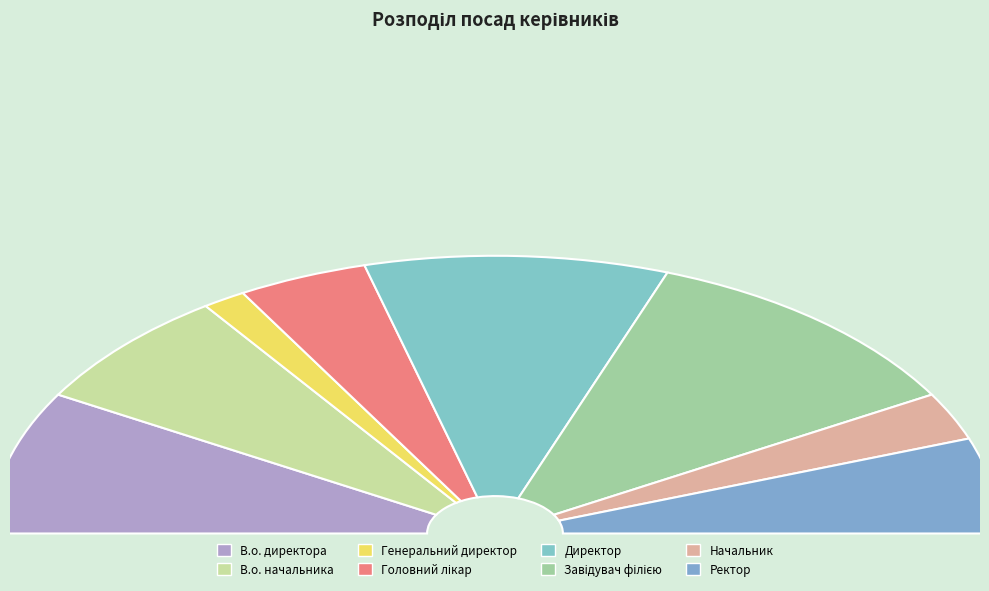

The В.о. начальника slice represents 14% of the pie. True or false?

True